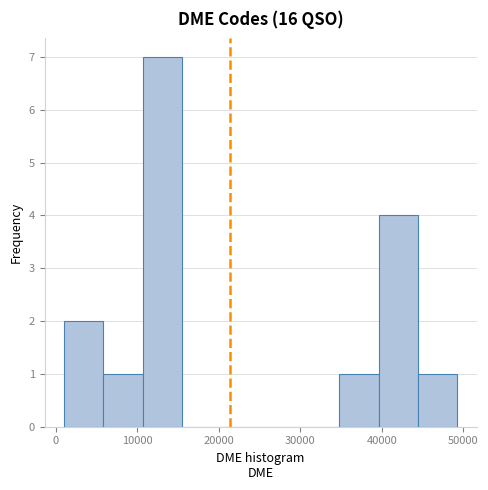

Reading left to right, list every bar in this chart as the range it spans on the x-axis followed by its height. Neither the bar edges nor the heights are printed on the chart, so give them approximately, as read against the axes.

1000 to 6000: 2
6000 to 11000: 1
11000 to 15000: 7
15000 to 20000: 0
20000 to 25000: 0
25000 to 30000: 0
30000 to 35000: 0
35000 to 40000: 1
40000 to 44000: 4
44000 to 49000: 1